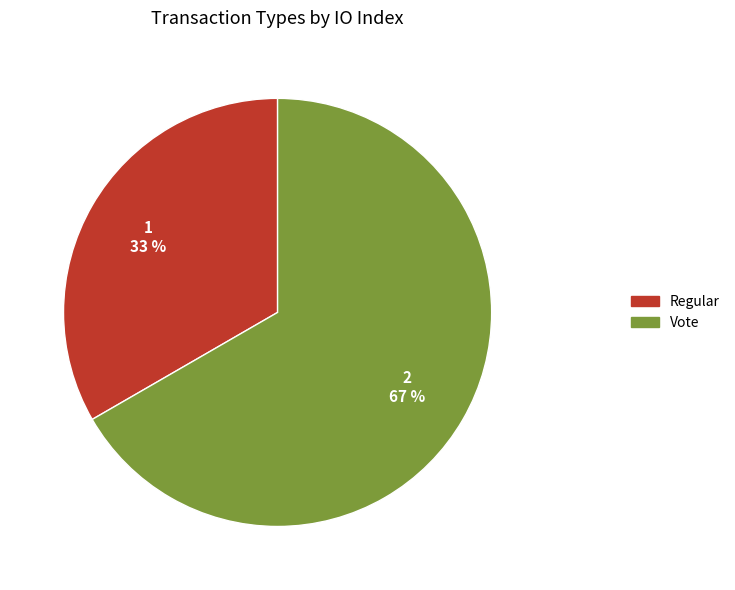

Which slice is the smallest?

Regular